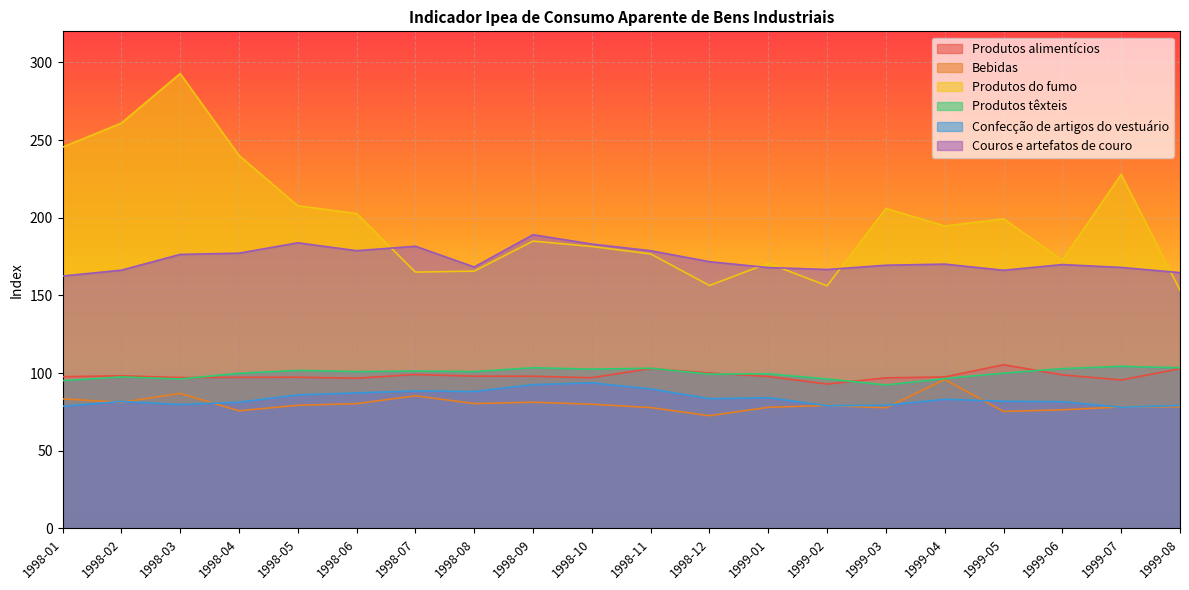

Where is Couros e artefatos de couro nearest to the value 175?

1998-03